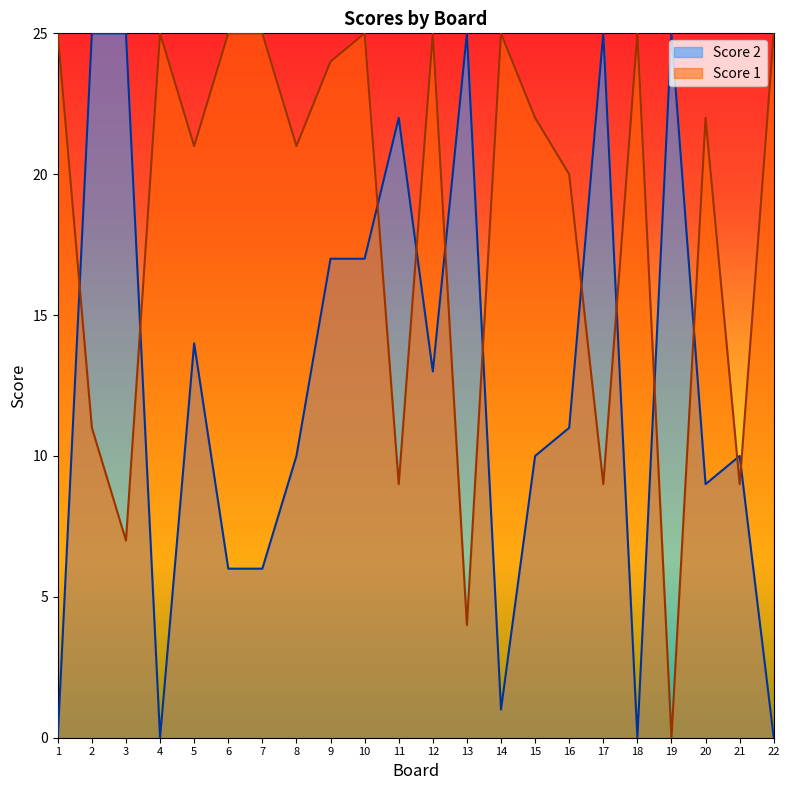

True or false: Score 2 and Score 1 cross at least once.

True